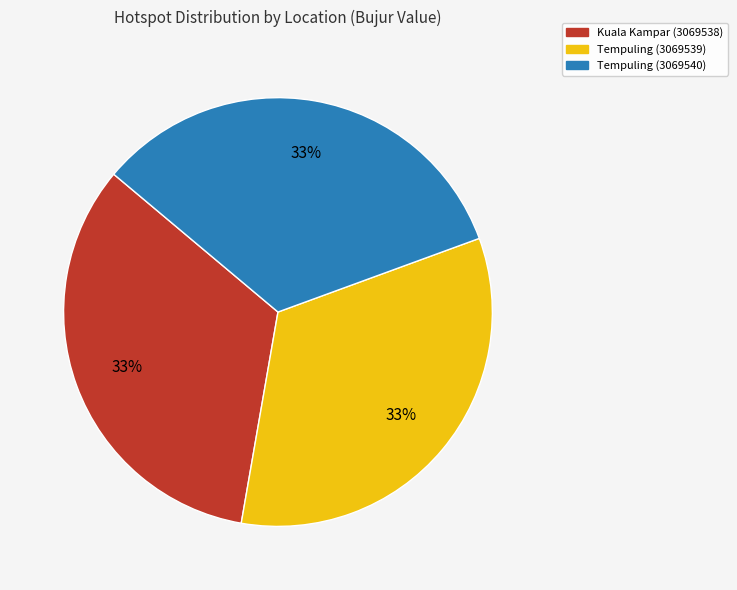

How many segments does this pie chart have?

3